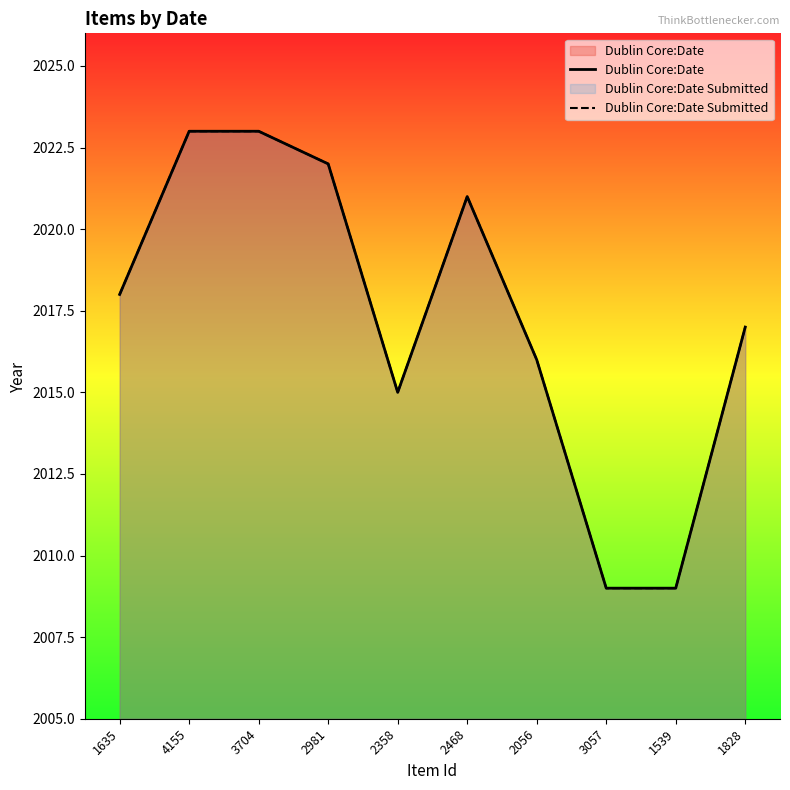

Reading left to right, what are all the values shown in this chart?

Dublin Core:Date: 1635=2018	4155=2023	3704=2023	2981=2022	2358=2015	2468=2021	2056=2016	3057=2009	1539=2009	1828=2017
Dublin Core:Date Submitted: 1635=2018	4155=2023	3704=2023	2981=2022	2358=2015	2468=2021	2056=2016	3057=2009	1539=2009	1828=2017